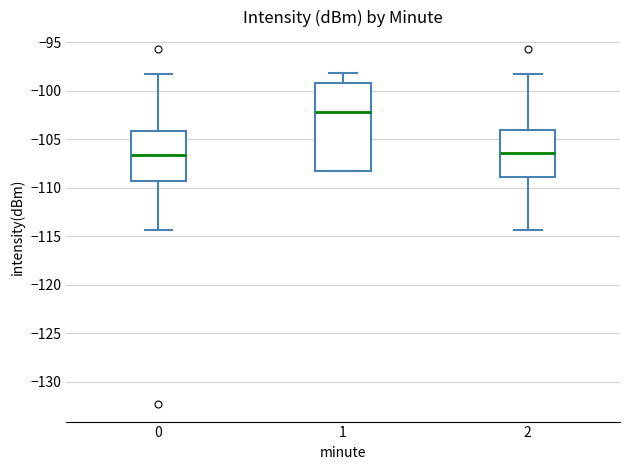

Reading left to right, transcribe this box plot: for each box, give where its median line is, the range the box spans, and where its two whiskers end, as read against the y-axis. The values are not printed on the chart, so give them approximately, as read against the axis.

0: median -106.5, box -109.5 to -104.0, whiskers -114.5 to -98.5
1: median -102.5, box -108.5 to -99.0, whiskers -108.5 to -98.0
2: median -106.5, box -109.0 to -104.0, whiskers -114.5 to -98.5